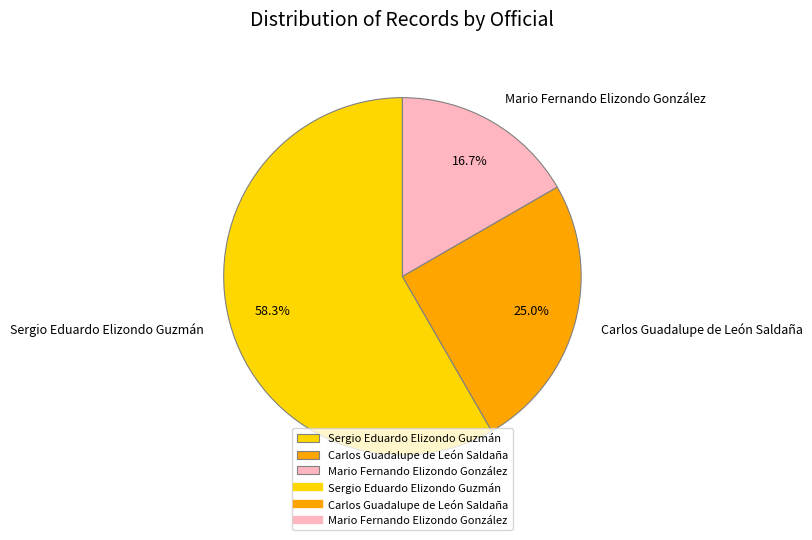

To the nearest percent, what portion does Sergio Eduardo Elizondo Guzmán represent?

58%